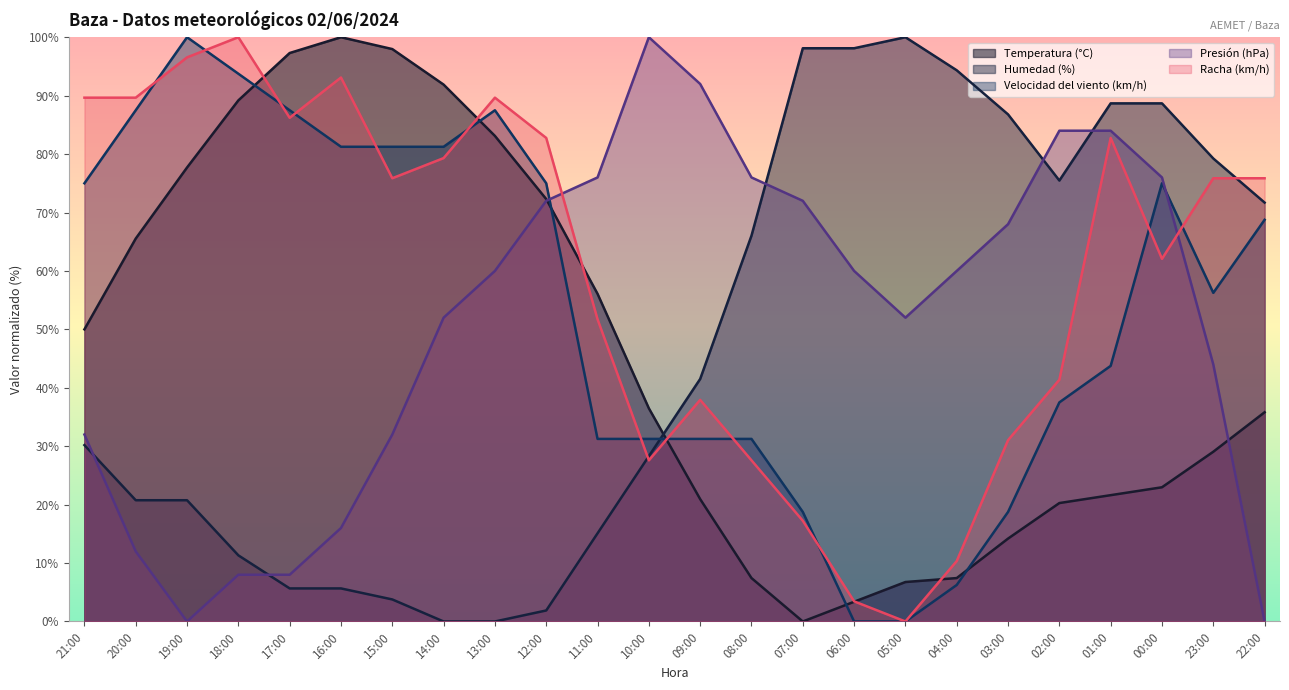

Does the chart have visible grid lines?

No